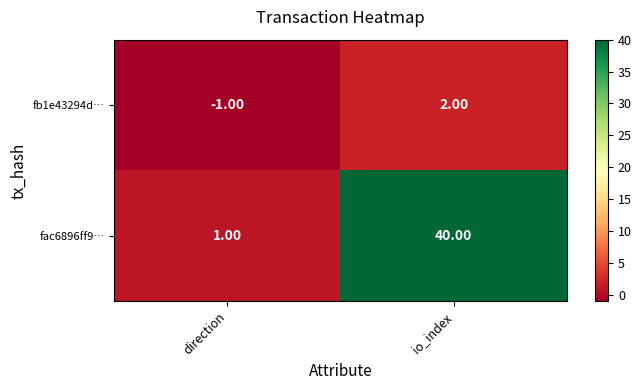

Which label corresponds to the largest value in the chart?

io_index